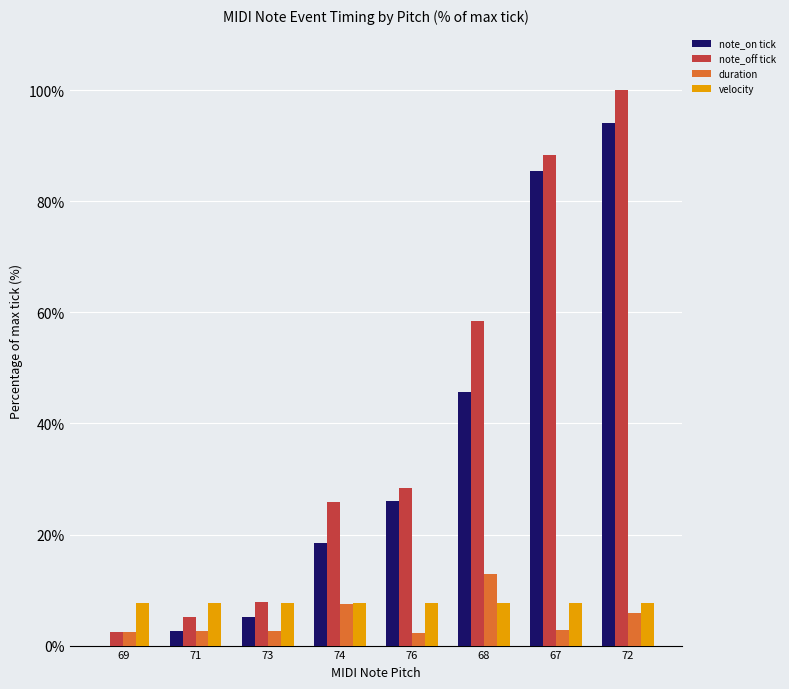

The value of note_off tick at 74 is 42.2. True or false?

False